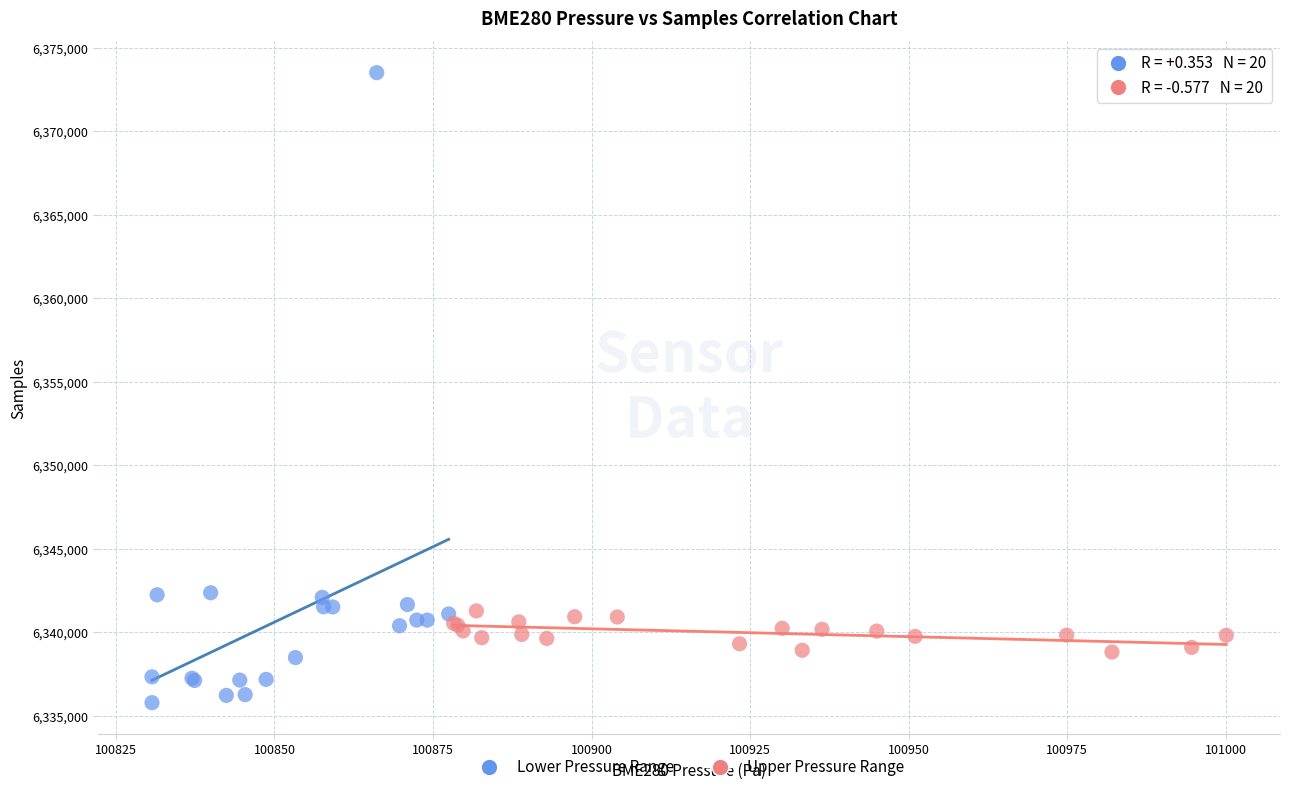

What are all the series names shown in the legend?

Lower Pressure Range, Upper Pressure Range